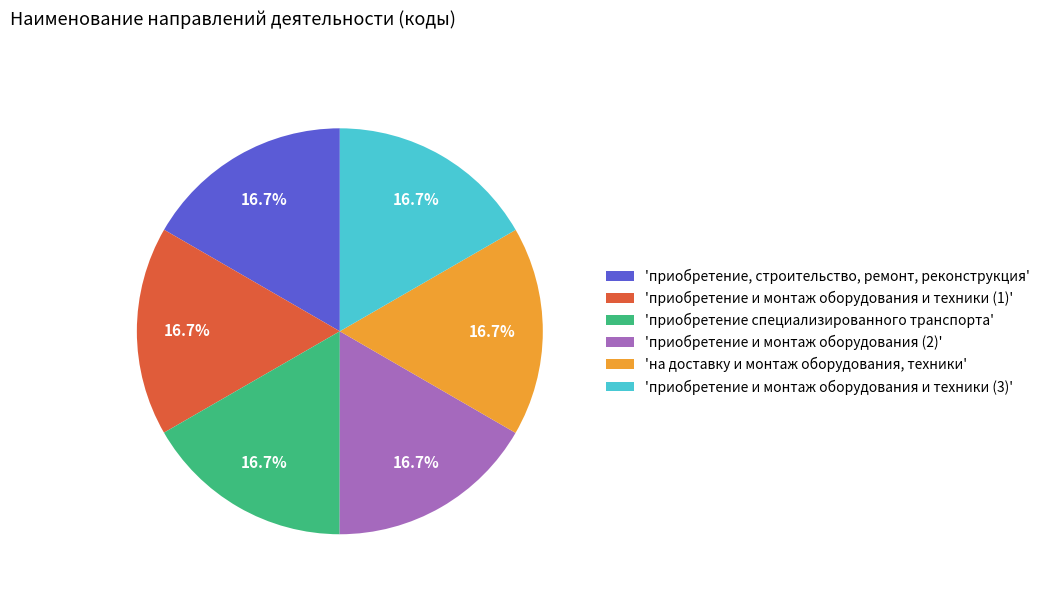

What portion of the pie excludes 'приобретение, строительство, ремонт, реконструкция'?

83.3%